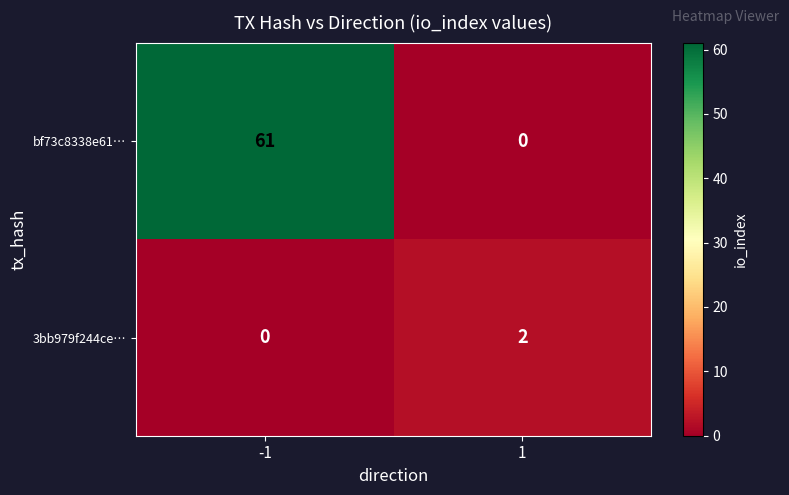

Which series has the largest total across all categories?

bf73c8338e61…